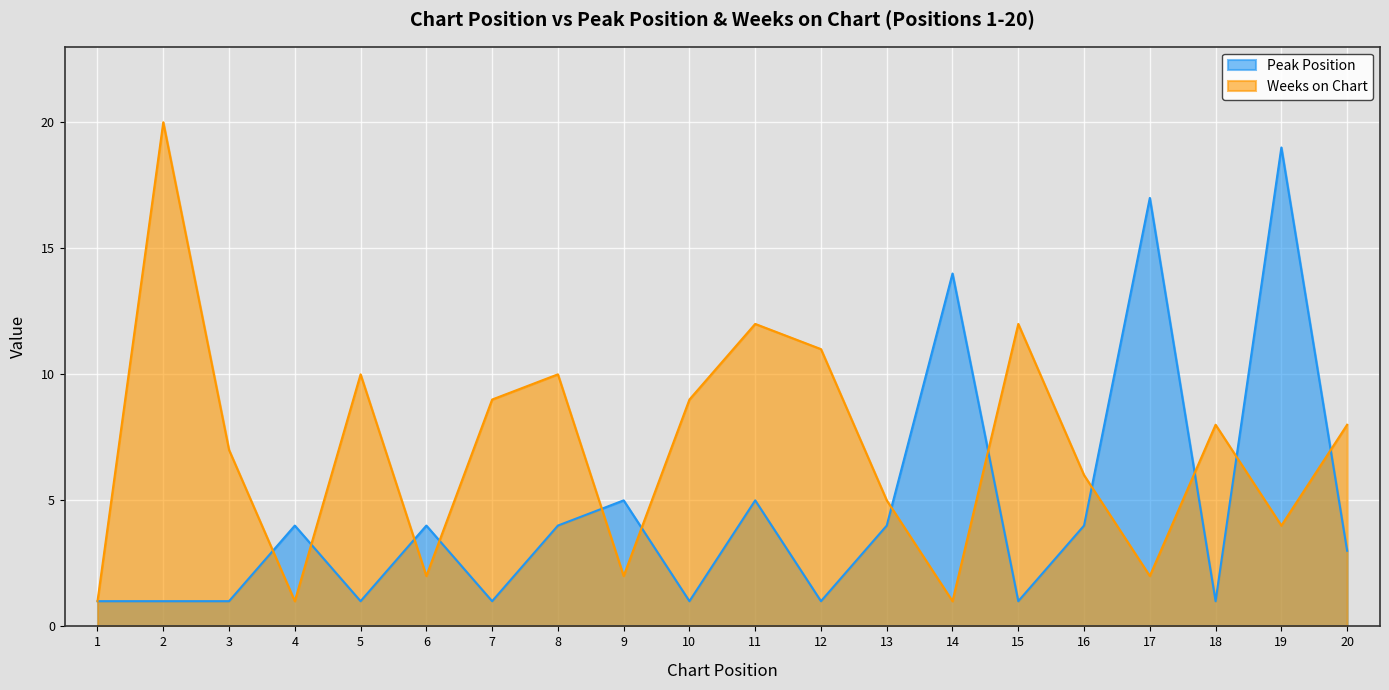

What is the total value across all series at 14?

15